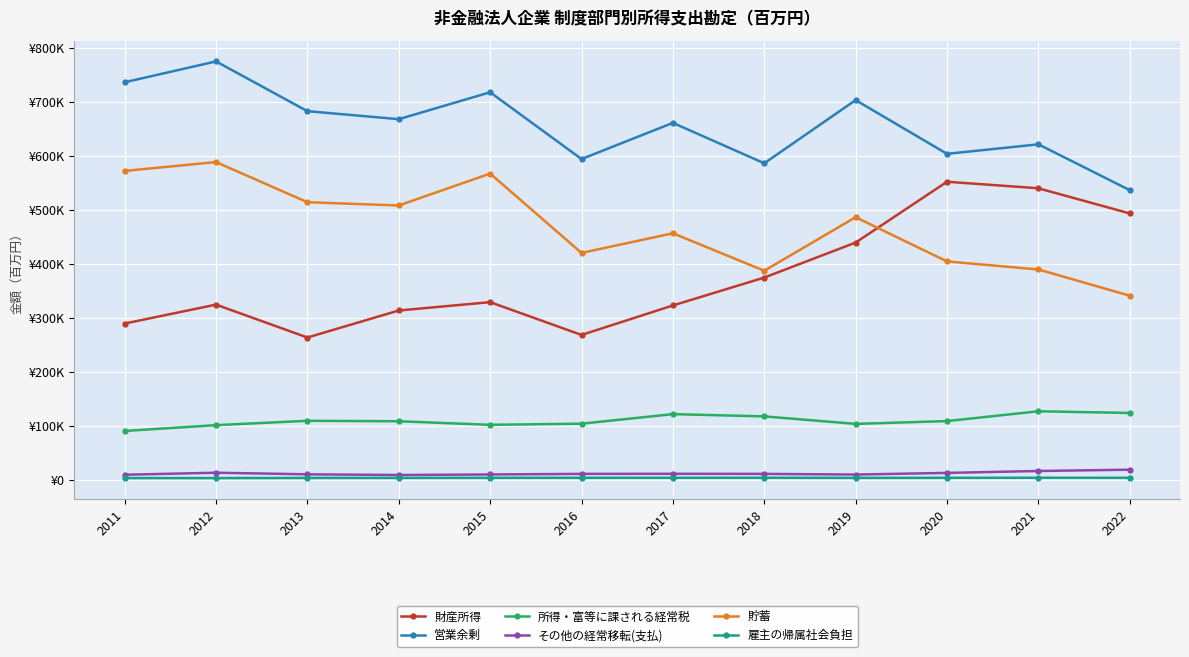

Reading left to right, what are all the values shown in this chart?

財産所得: 290397	325452	264549	314575	330015	269314	323884	375559	440363	553004	540929	494339
営業余剰: 737231	775829	683707	668876	718688	595034	662024	587194	704160	604685	622294	537457
所得・富等に課される経常税: 91452	102278	110326	109477	102883	104957	122641	118494	104593	109785	127936	124832
その他の経常移転(支払): 10417	14164	11216	9931	10932	12021	12187	12000	10775	13819	17353	19768
貯蓄: 573059	589414	515068	509082	568111	421205	457532	388192	487320	405444	390528	342006
雇主の帰属社会負担: 4257	4230	4517	4516	4694	4745	4777	4831	4607	4726	4865	4723